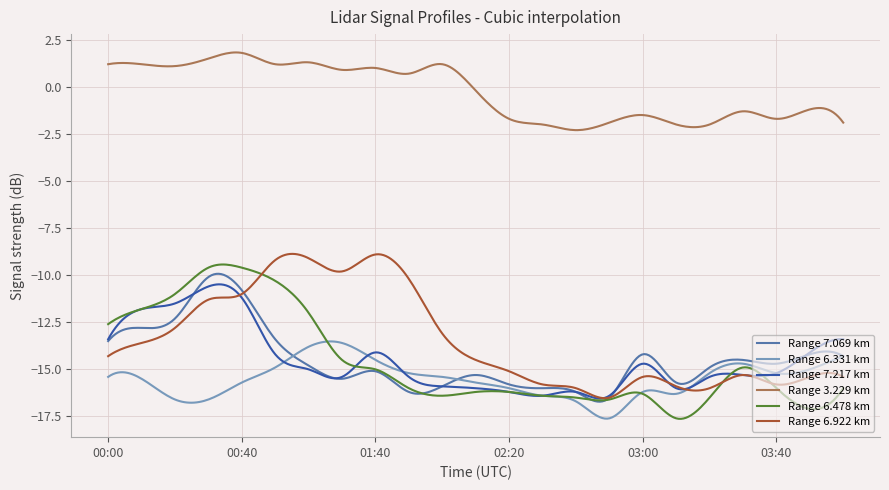

What is the minimum value shown in the chart?

-17.6